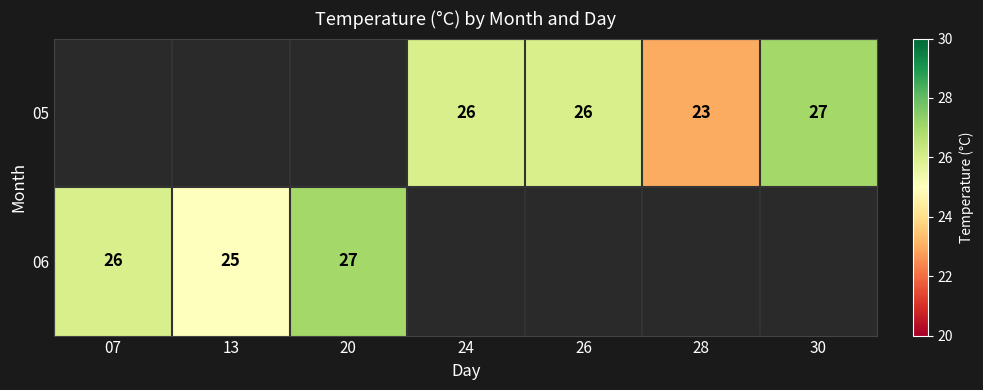

True or false: 05 has a value of 26 at 24.

True